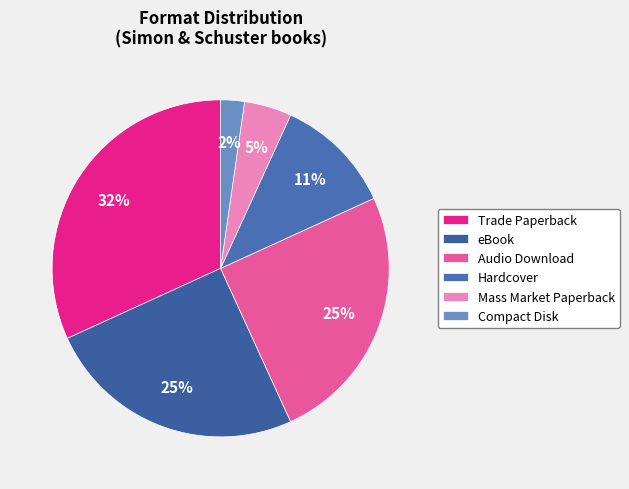

How many segments does this pie chart have?

6